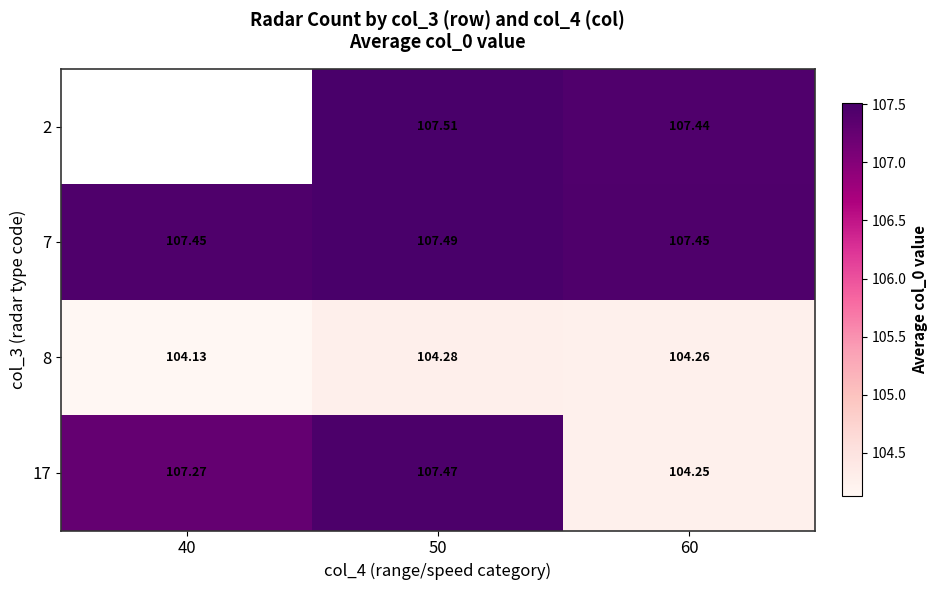

Which series has the largest total across all categories?

7